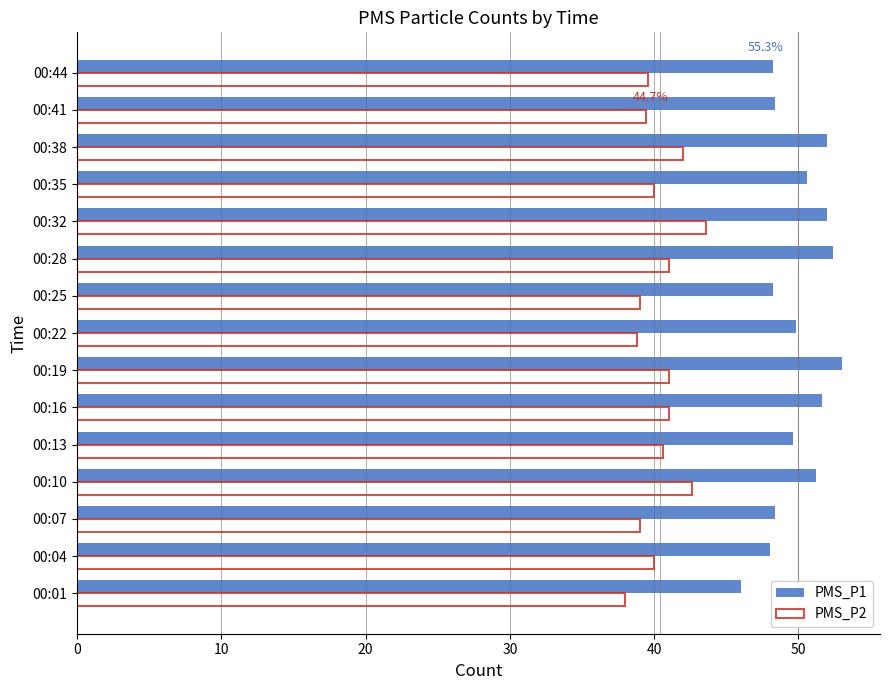

The PMS_P2 series shows 41.0 at 00:19. True or false?

True